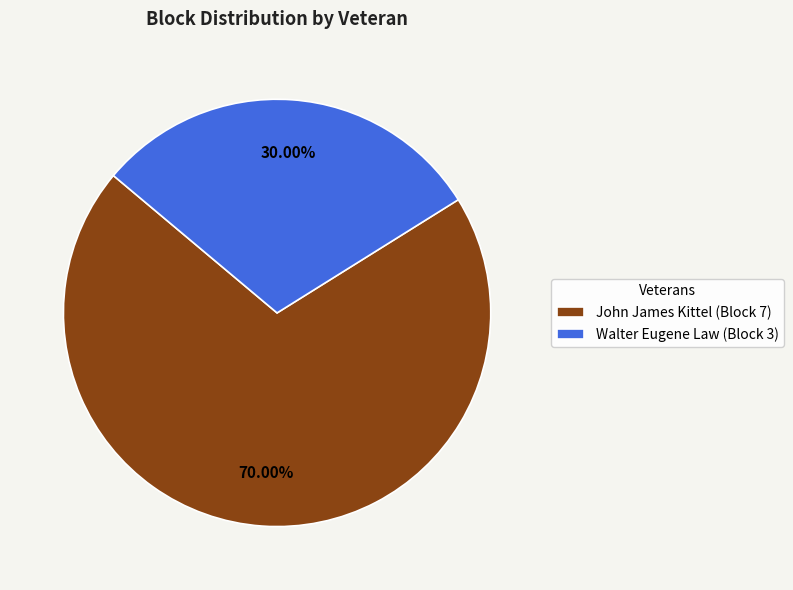

To the nearest percent, what is the difference between the John James Kittel and Walter Eugene Law slice percentages?

40%